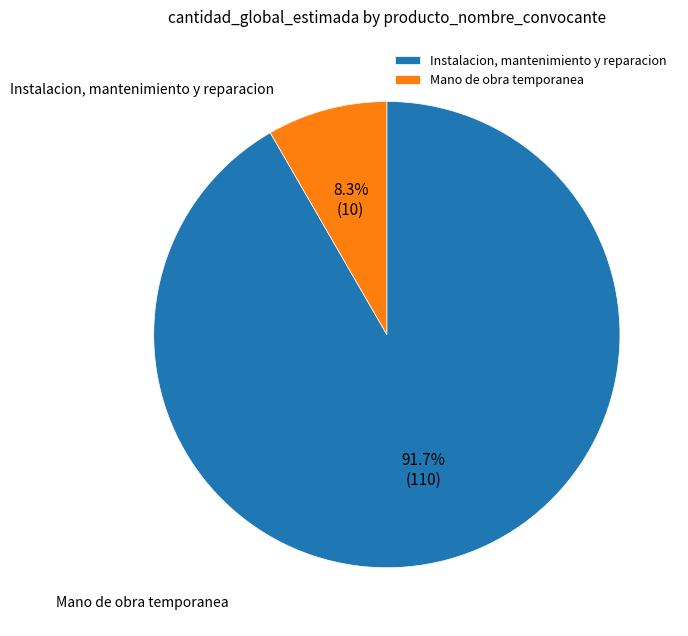

To the nearest percent, what is the difference between the largest and smallest slice percentages?

83%